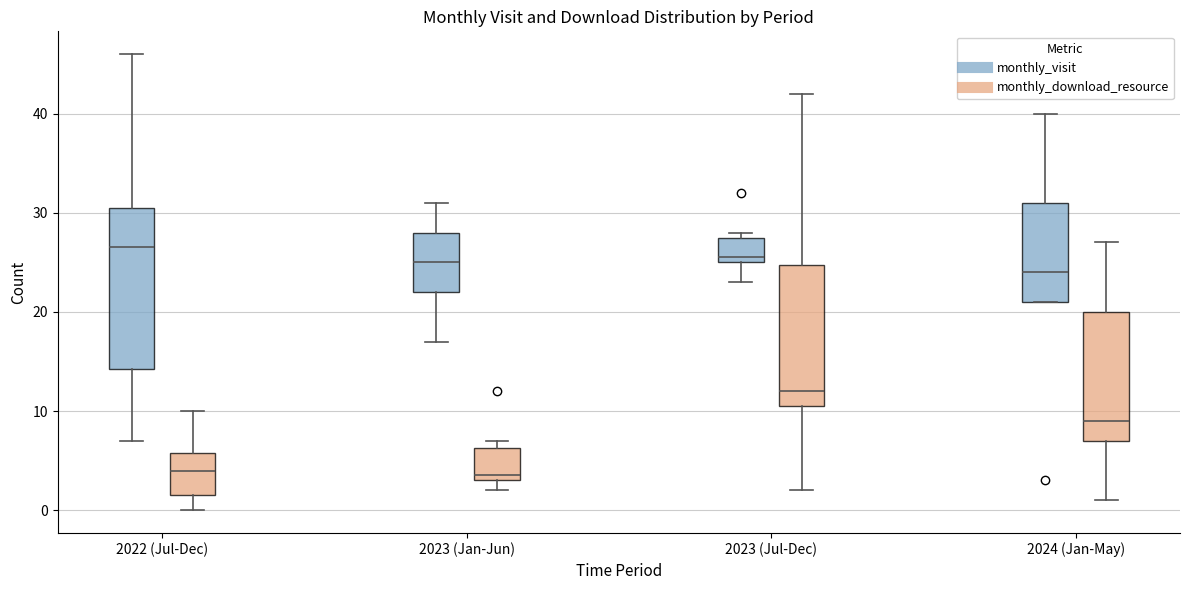

Comparing the boxes themselves (not the whiskers), which one is the tallest?

2022 (Jul-Dec) (monthly_visit)